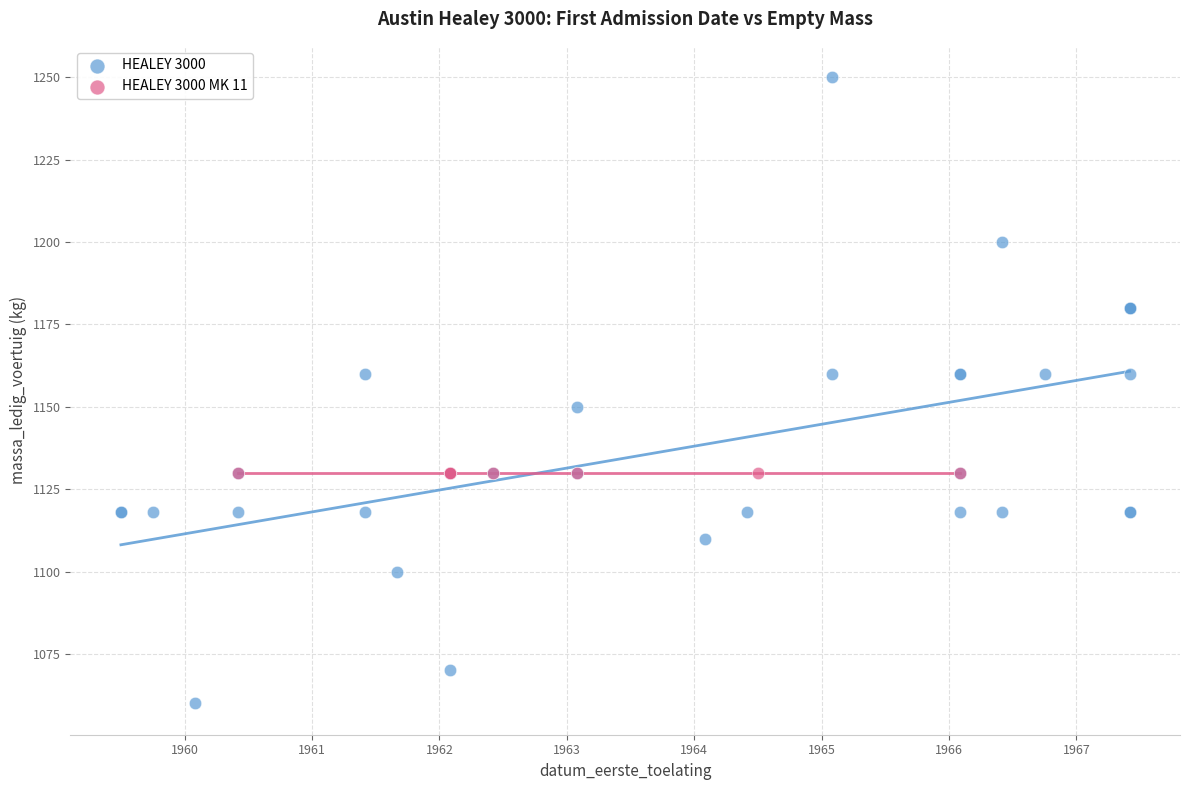

Which series reaches the minimum Y coordinate?

HEALEY 3000